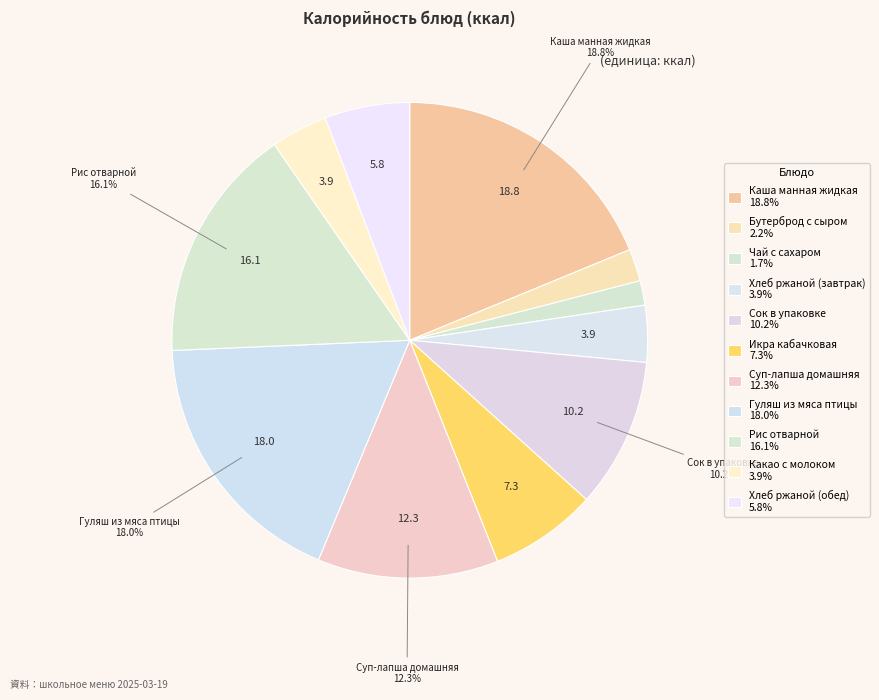

To the nearest percent, what is the difference between the largest and smallest slice percentages?

17%